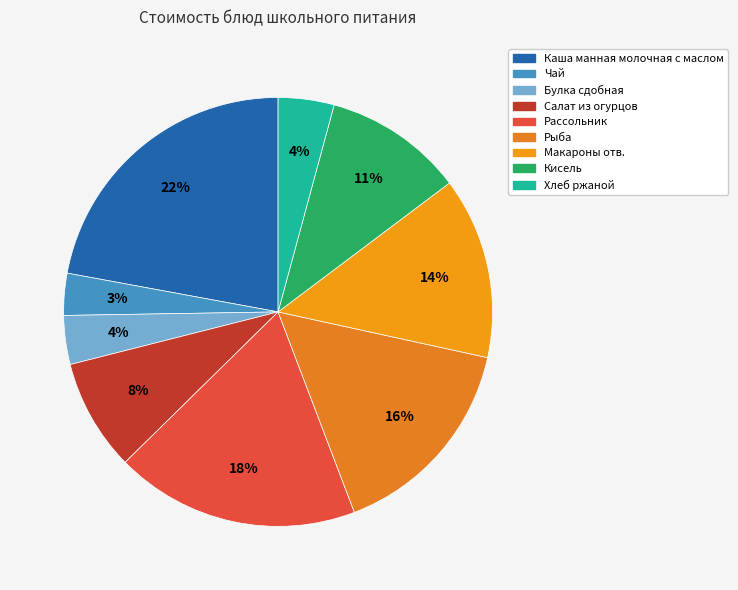

Is it true that Макароны отв. is 5% of the pie?

False